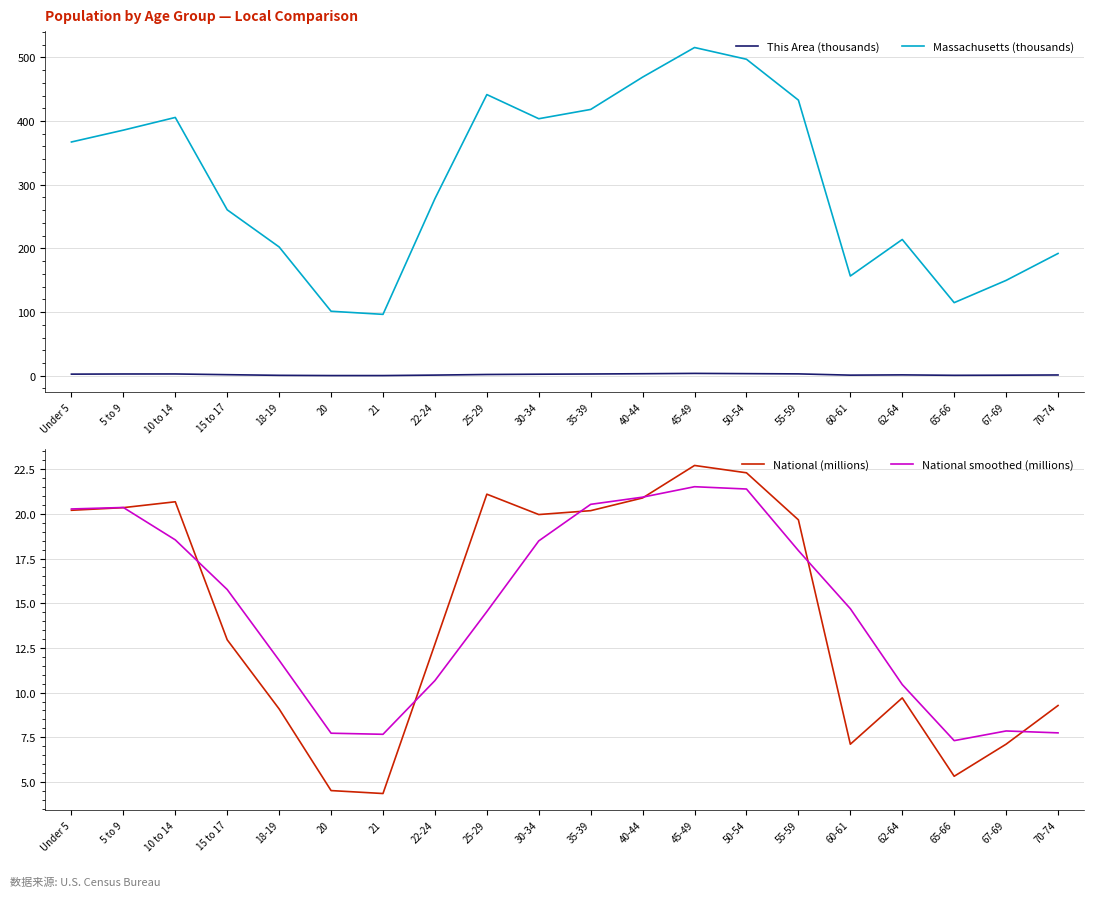

Is it true that National smoothed (millions) equals 21.1 at 18-19?

False